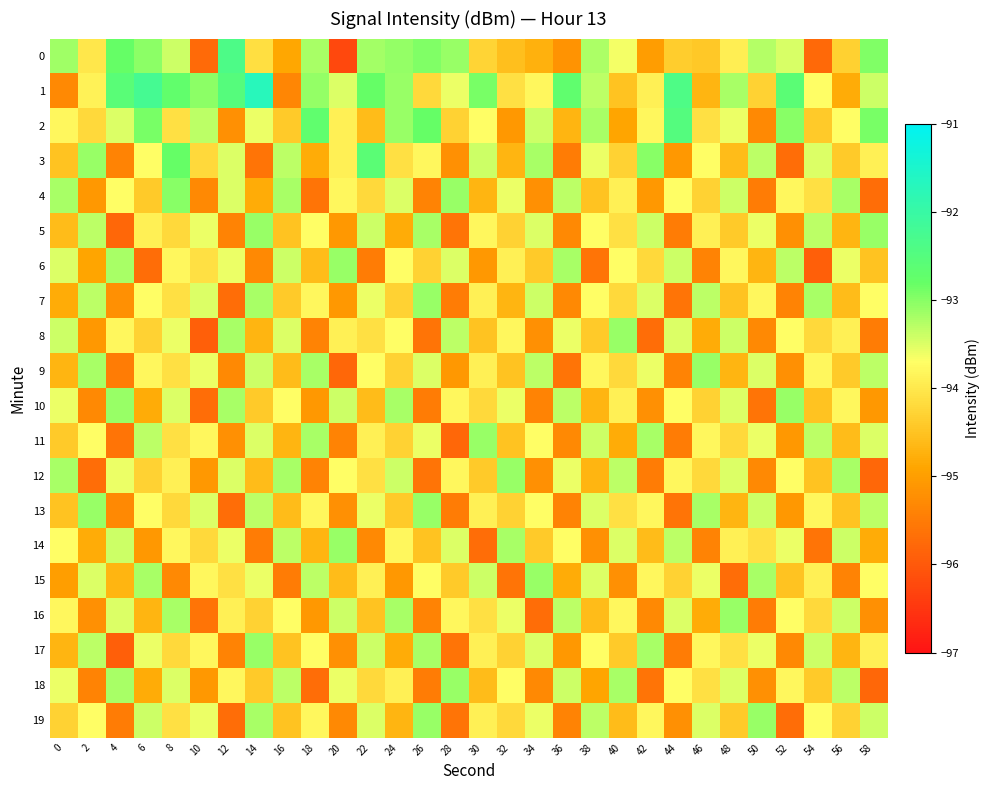

Which series changed the most between 24 and 46?

6